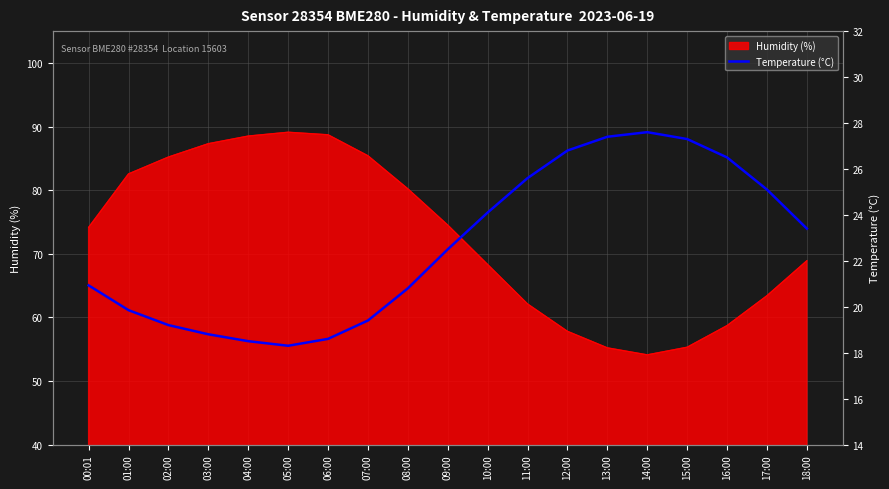

Where is the first local minimum?

05:00